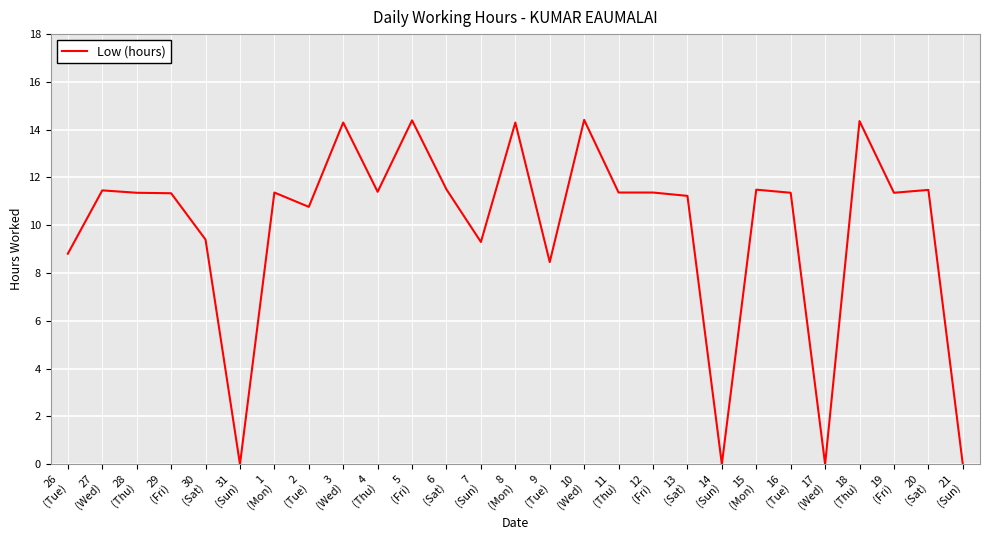

What is the maximum value shown in the chart?

14.4